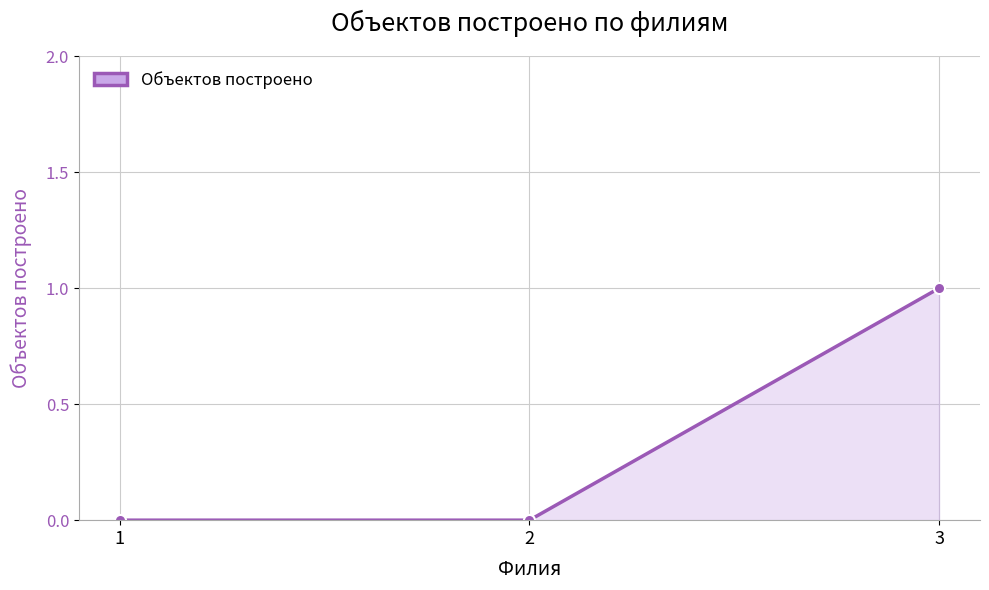

Is it true that the value at 3 is 1?

True